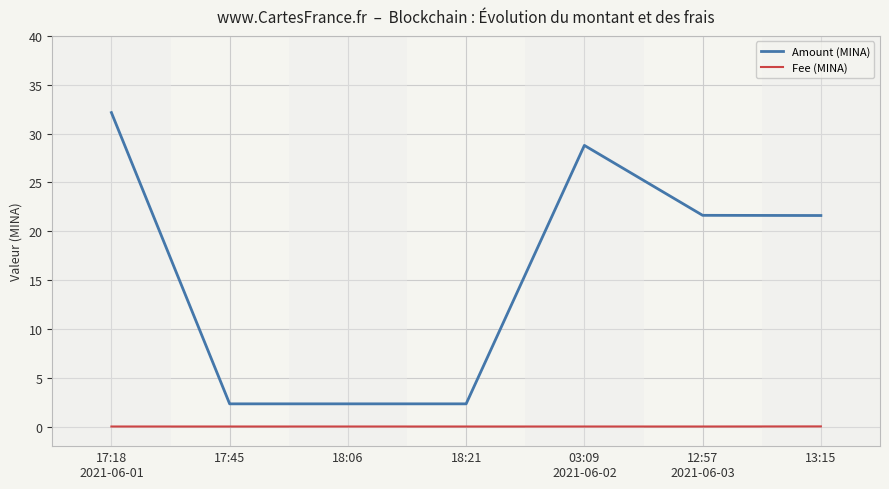

What is the highest value of the Amount (MINA) series?

32.1